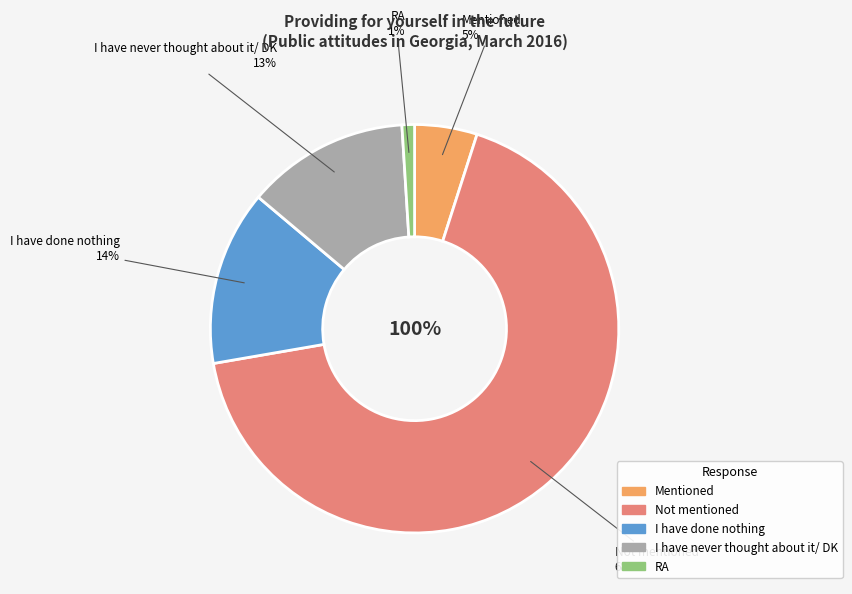

Between RA and I have done nothing, which is larger?

I have done nothing